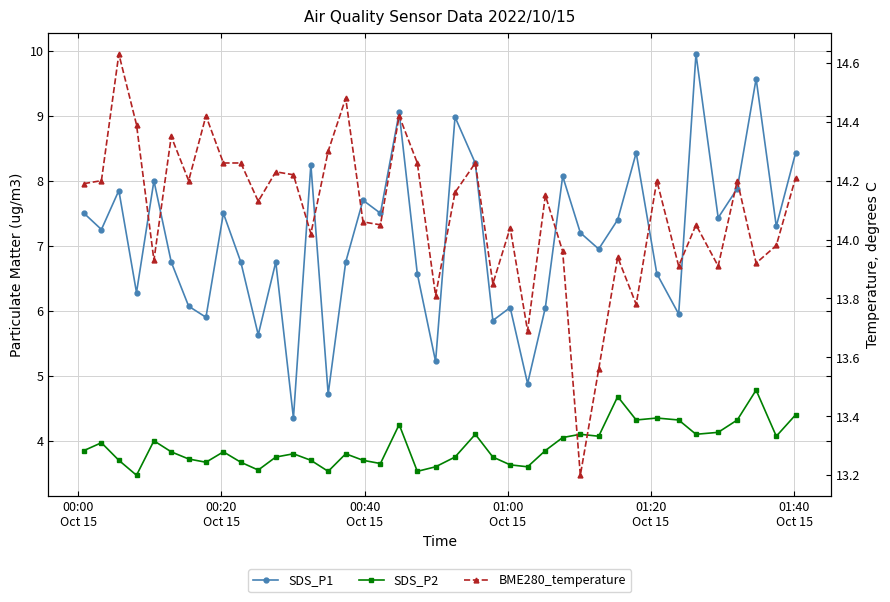

What is the sum of all BME280_temperature values?

563.8